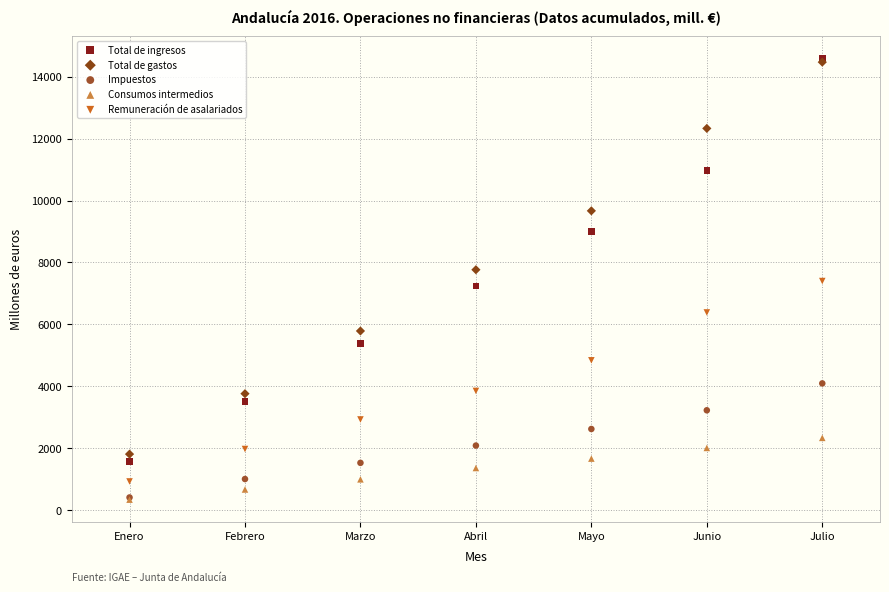

What are all the series names shown in the legend?

Total de ingresos, Total de gastos, Impuestos, Consumos intermedios, Remuneración de asalariados